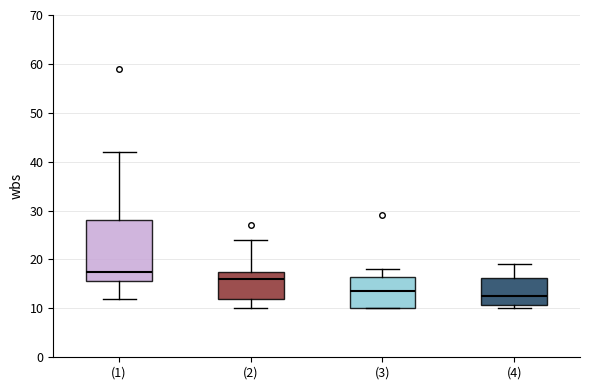

Which box is the tallest, from its lower edge to its upper edge?

(1)